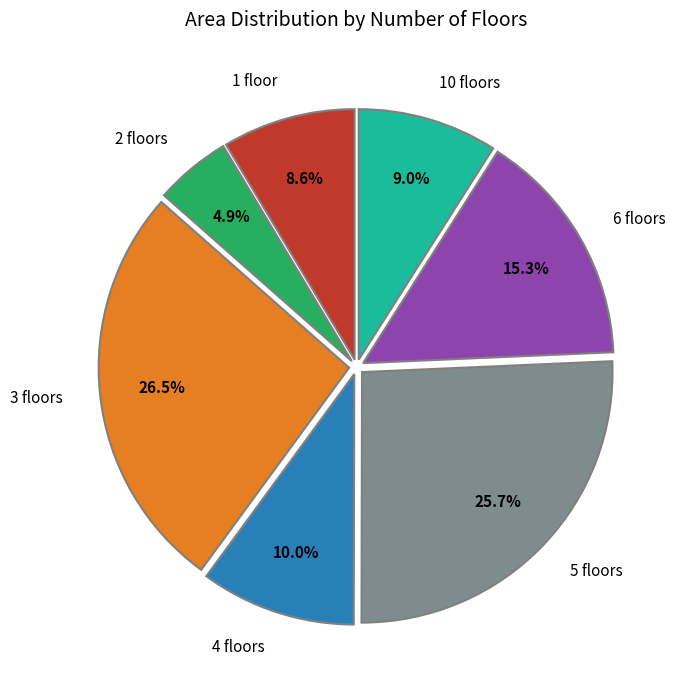

Combined, what portion of the pie is 3 floors and 2 floors?

31.4%